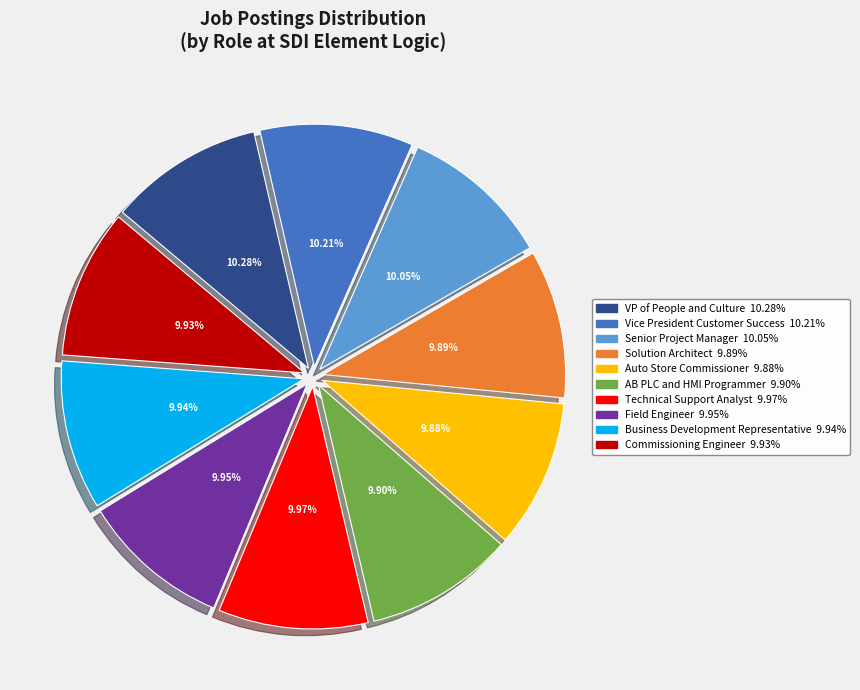

How many segments does this pie chart have?

10